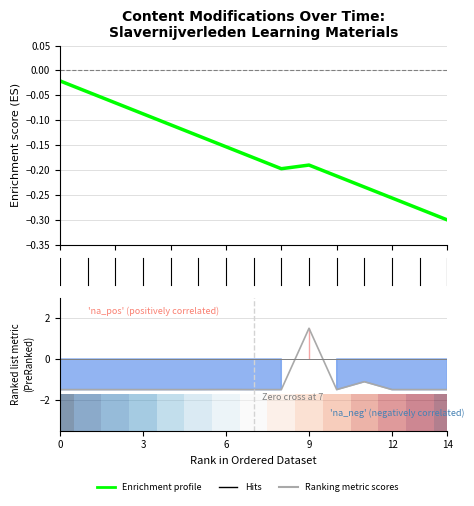

List the series in order of their overall mean, lowest first.

Ranking metric scores, Enrichment profile